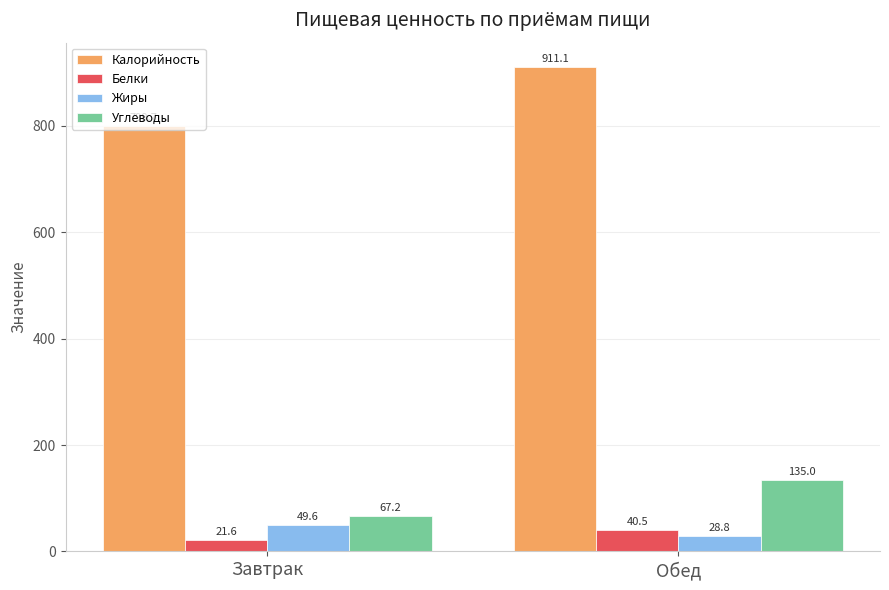

Reading right to left, list all the values displayed in this chart.

Калорийность: 911.1	799.7
Белки: 40.5	21.6
Жиры: 28.8	49.6
Углеводы: 135.0	67.2